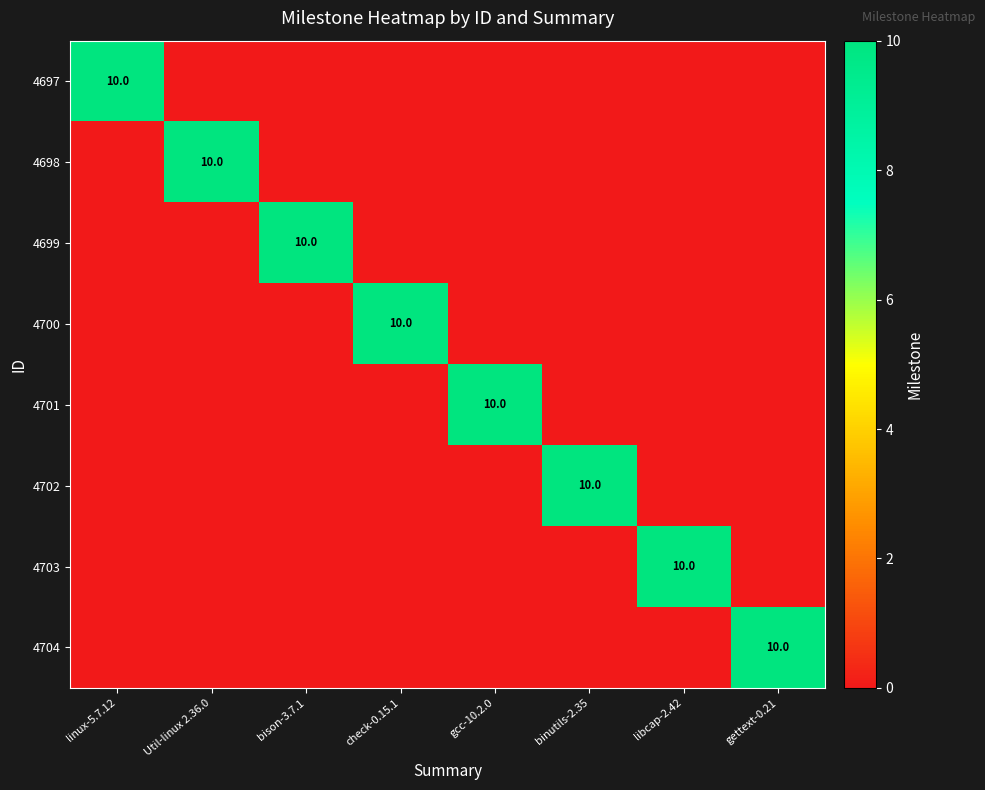

Count the number of categories in the chart.

8